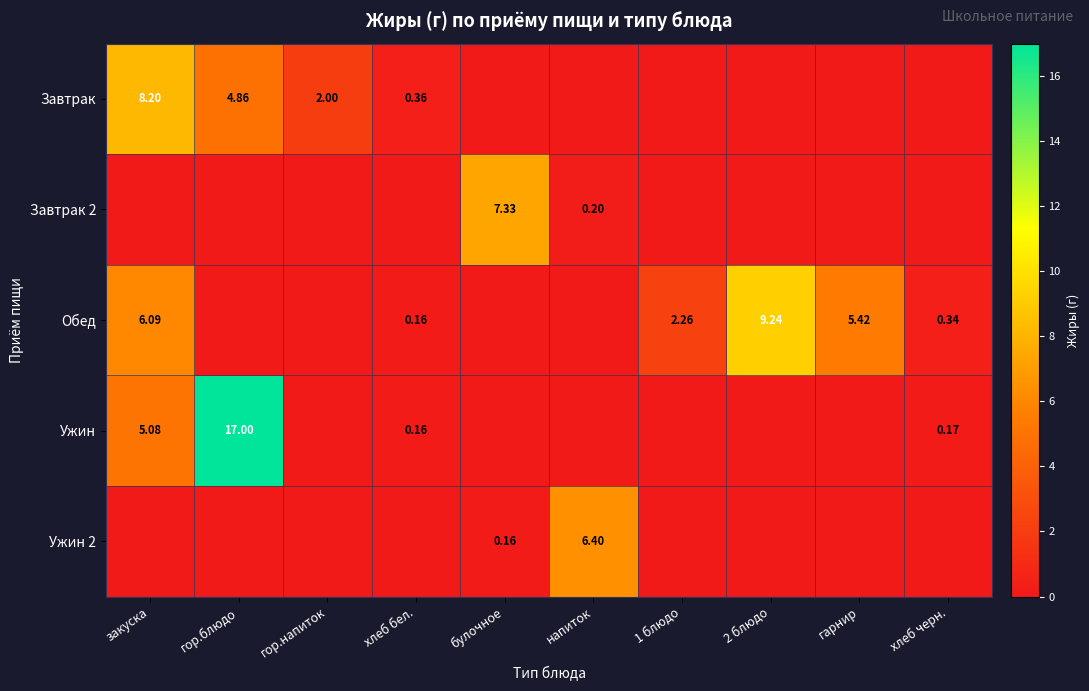

The Ужин series shows 17.0 at гор.блюдо. True or false?

True